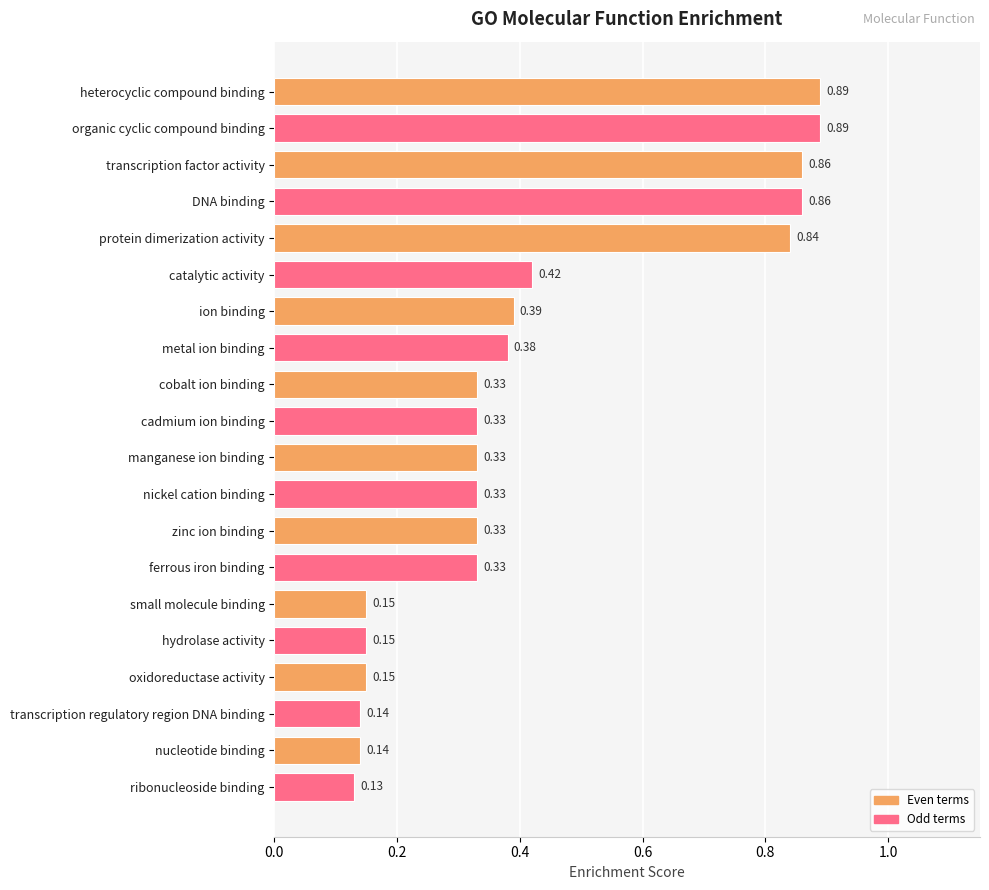

What is the change in value from catalytic activity to nucleotide binding?

-0.3